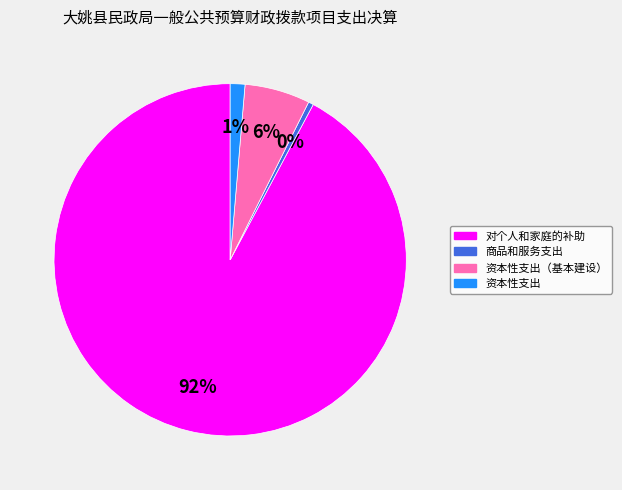

To the nearest percent, what is the average slice percentage?

25%